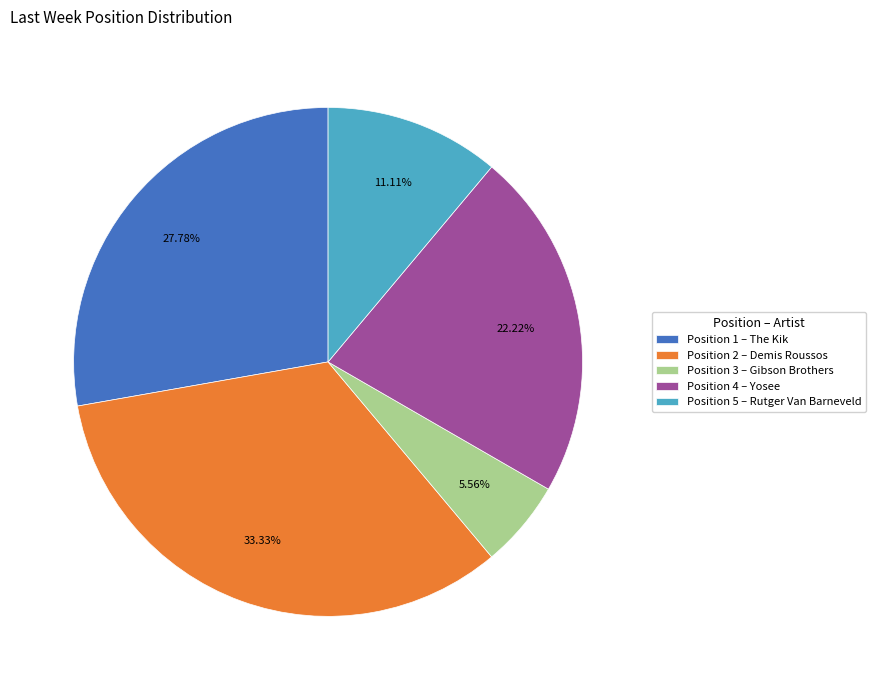

Do Position 5 – Rutger Van Barneveld and Position 2 – Demis Roussos together represent more than half of the pie?

No